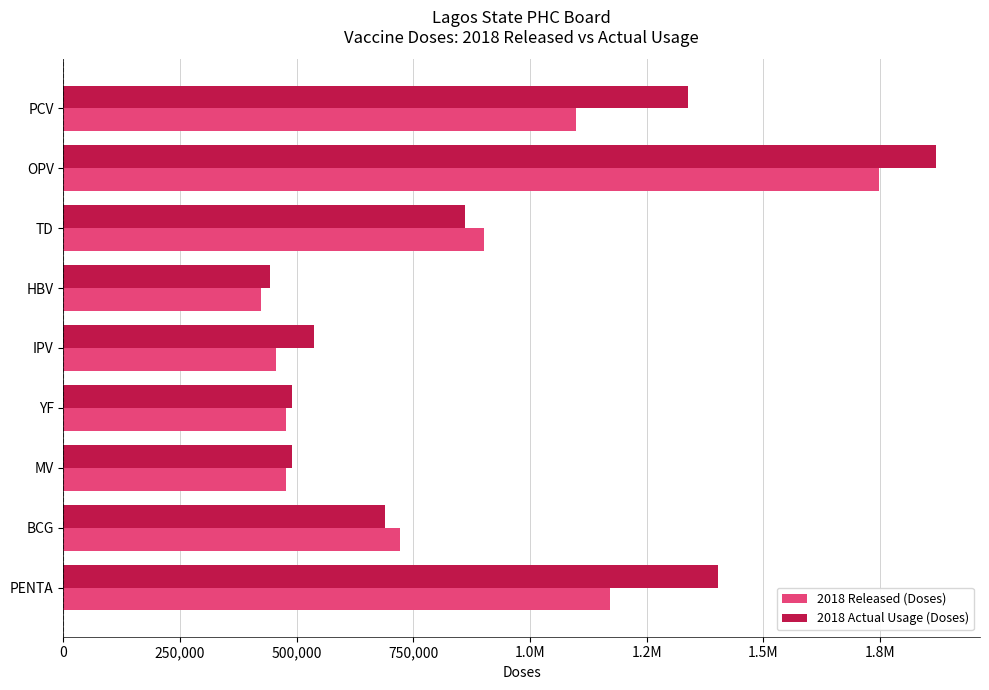

What are all the series names shown in the legend?

2018 Released (Doses), 2018 Actual Usage (Doses)